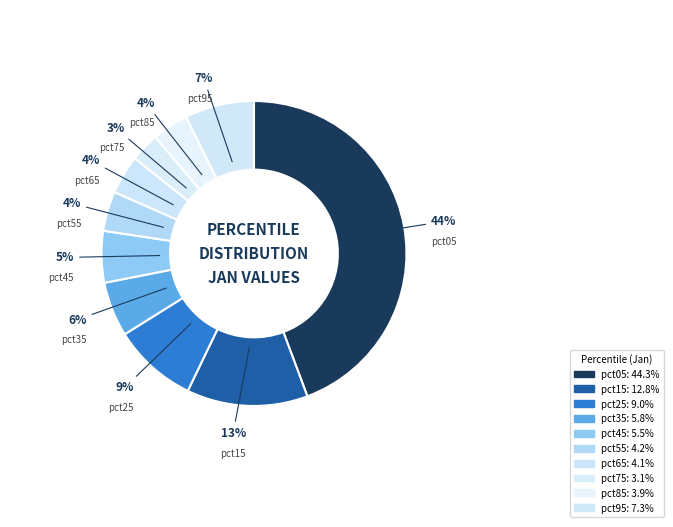

Approximately how many times larger is the value at pct65 compared to pct05?

0.1